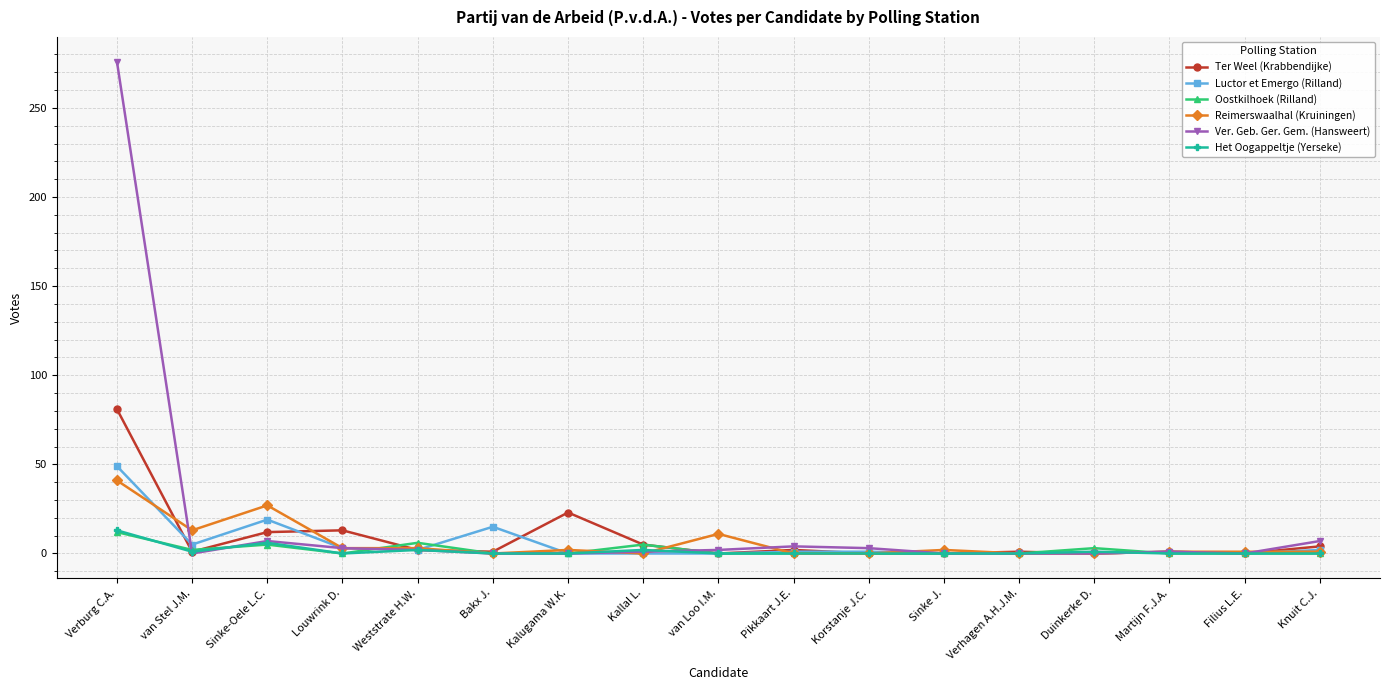

Which category has the highest value across all series?

Verburg C.A.